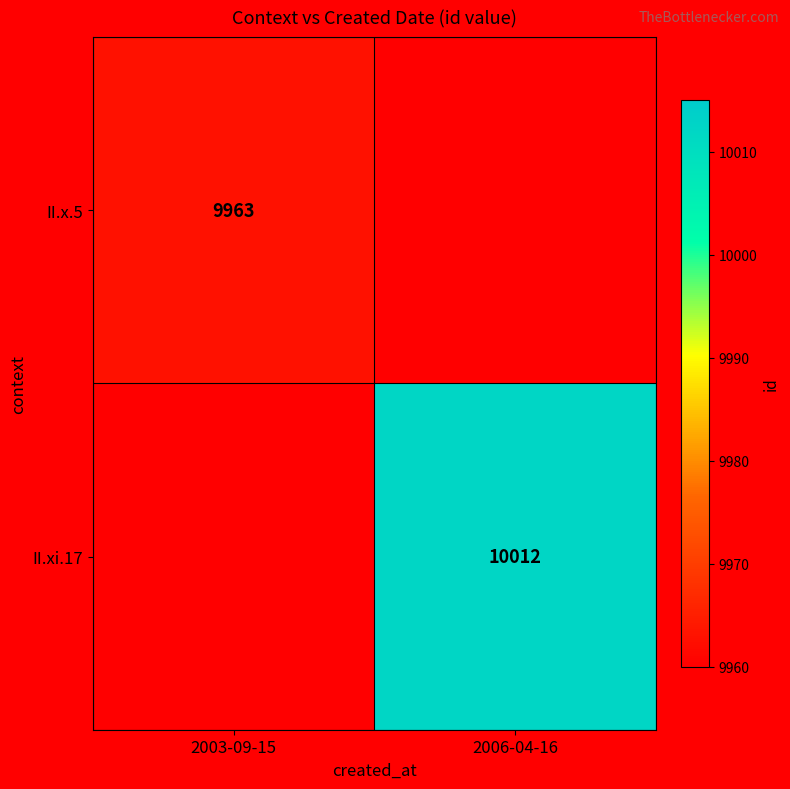

The value of II.xi.17 at 2006-04-16 is 10012. True or false?

True